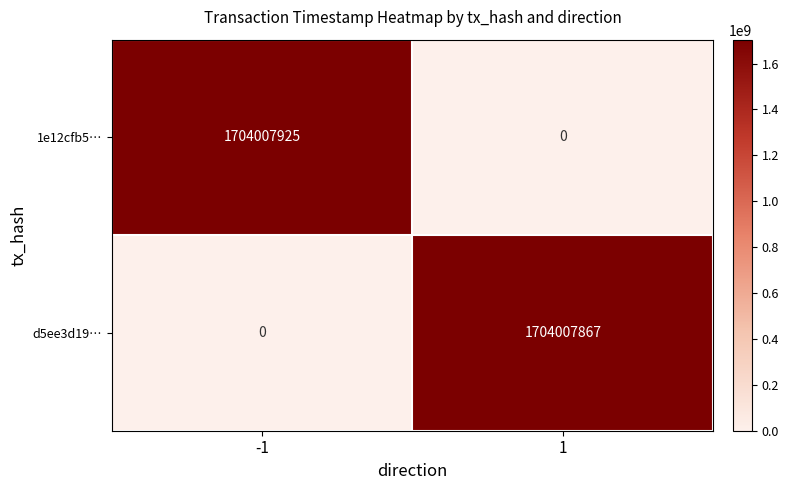

What is the sum of the 1e12cfb5… values at -1 and 1?

1704007925